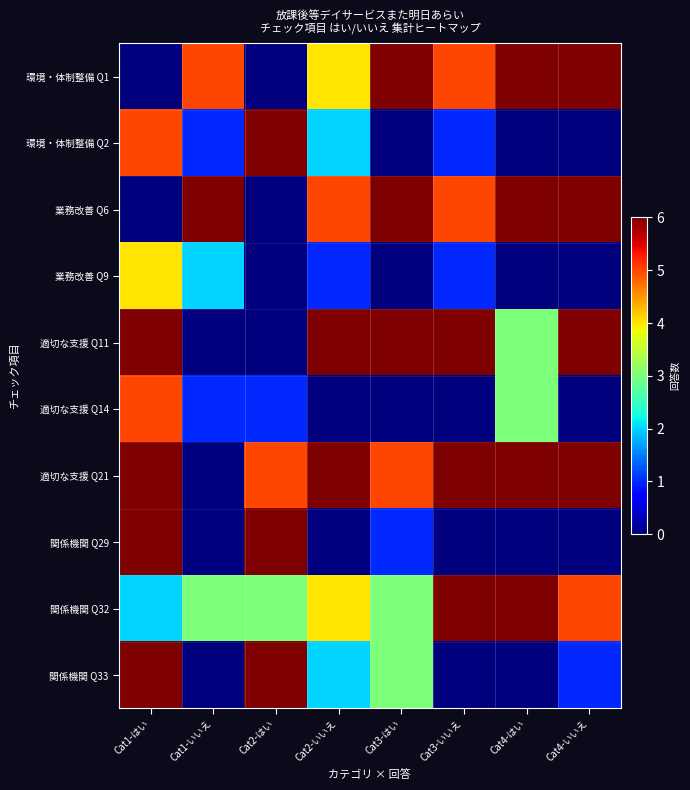

How many series are shown in this chart?

10